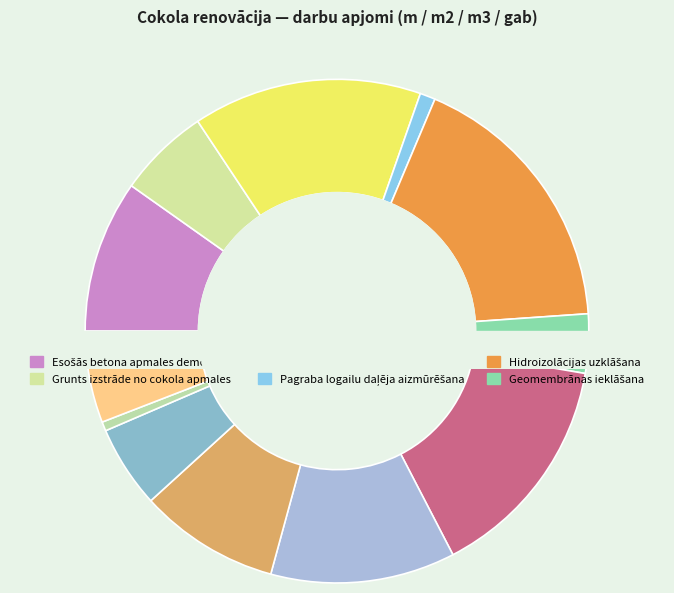

Between Grunts izstrāde no cokola apmales and Šķembu slāņa iestrāde, which is larger?

Grunts izstrāde no cokola apmales